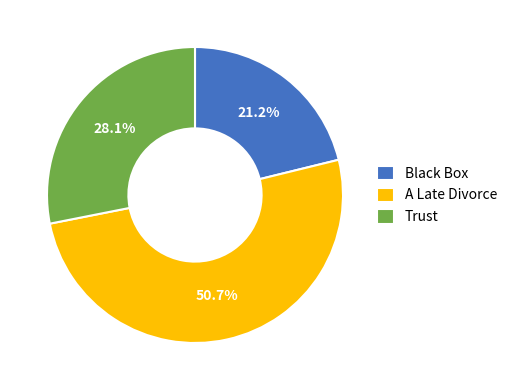

To the nearest percent, what portion does Black Box represent?

21%